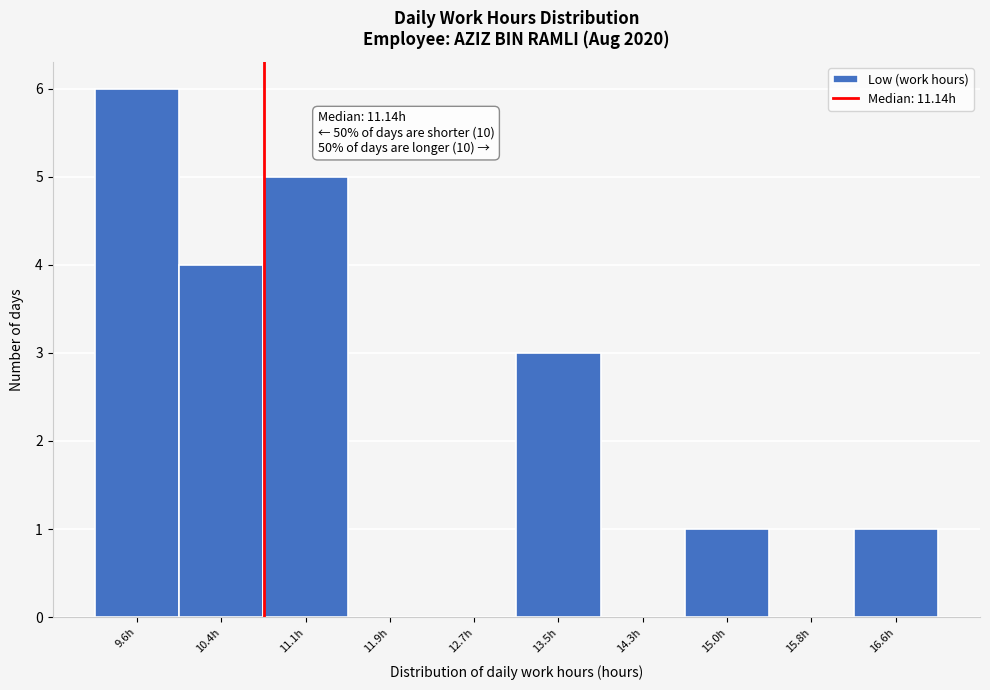

Reading left to right, extract all data points from this chart.

9.6h=6	10.4h=4	11.1h=5	11.9h=0	12.7h=0	13.5h=3	14.3h=0	15.0h=1	15.8h=0	16.6h=1